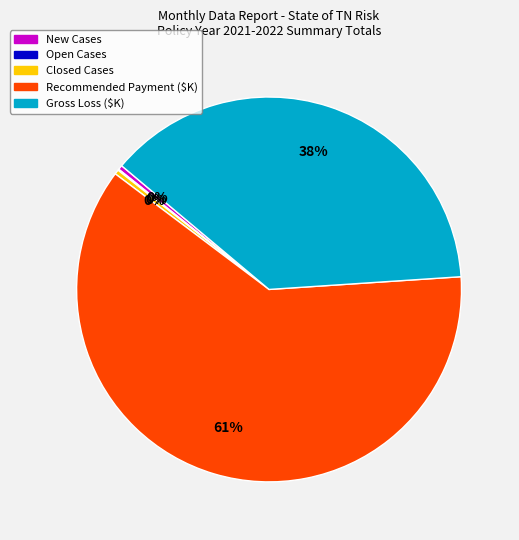

Which slice represents more than half of the pie?

Recommended Payment ($K)